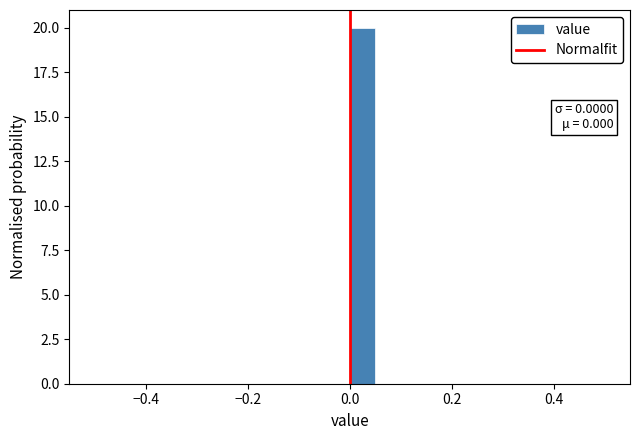

Around what value on the x-axis is the tallest bar? Give the approximate position of its centre, as read against the axis.

0.02